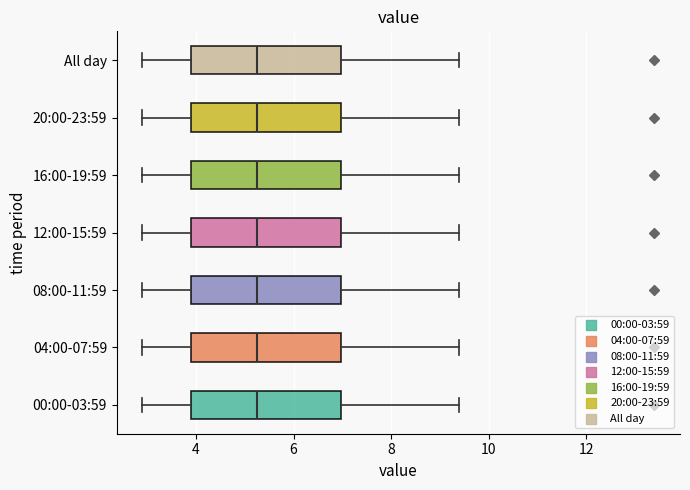

Reading bottom to top, read every box against the x-axis: the position of its median line, the range the box covers, and the ends of its whiskers. The values are not printed on the chart, so give them approximately, as read against the axis.

00:00-03:59: median 5.2, box 4.0 to 7.0, whiskers 3.0 to 9.4
04:00-07:59: median 5.2, box 4.0 to 7.0, whiskers 3.0 to 9.4
08:00-11:59: median 5.2, box 4.0 to 7.0, whiskers 3.0 to 9.4
12:00-15:59: median 5.2, box 4.0 to 7.0, whiskers 3.0 to 9.4
16:00-19:59: median 5.2, box 4.0 to 7.0, whiskers 3.0 to 9.4
20:00-23:59: median 5.2, box 4.0 to 7.0, whiskers 3.0 to 9.4
All day: median 5.2, box 4.0 to 7.0, whiskers 3.0 to 9.4